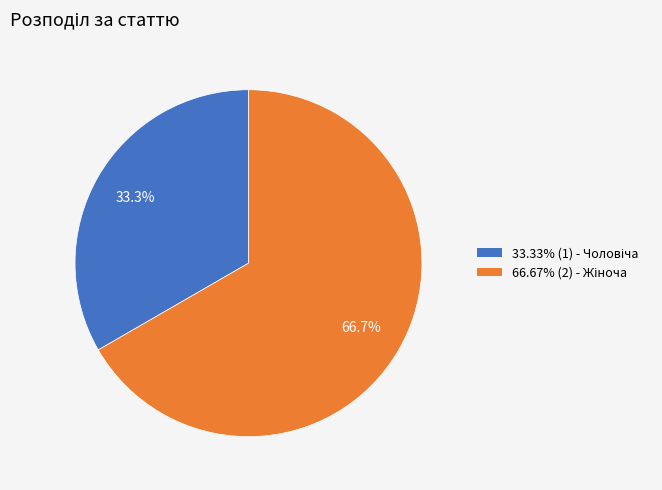

Is there any slice that represents more than half of the pie?

Yes